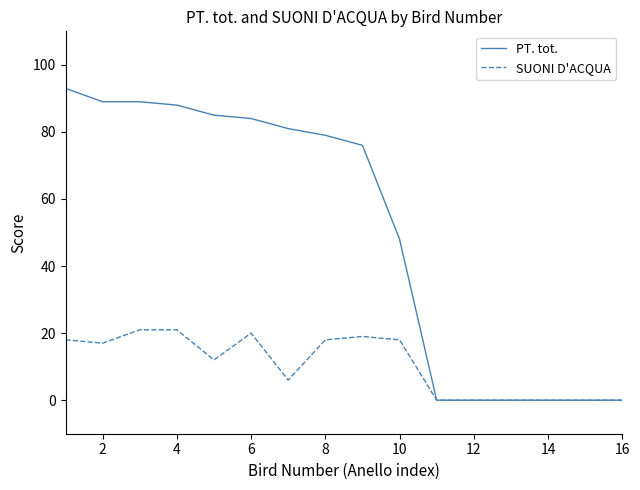

How many values in the PT. tot. series are below 79?

8